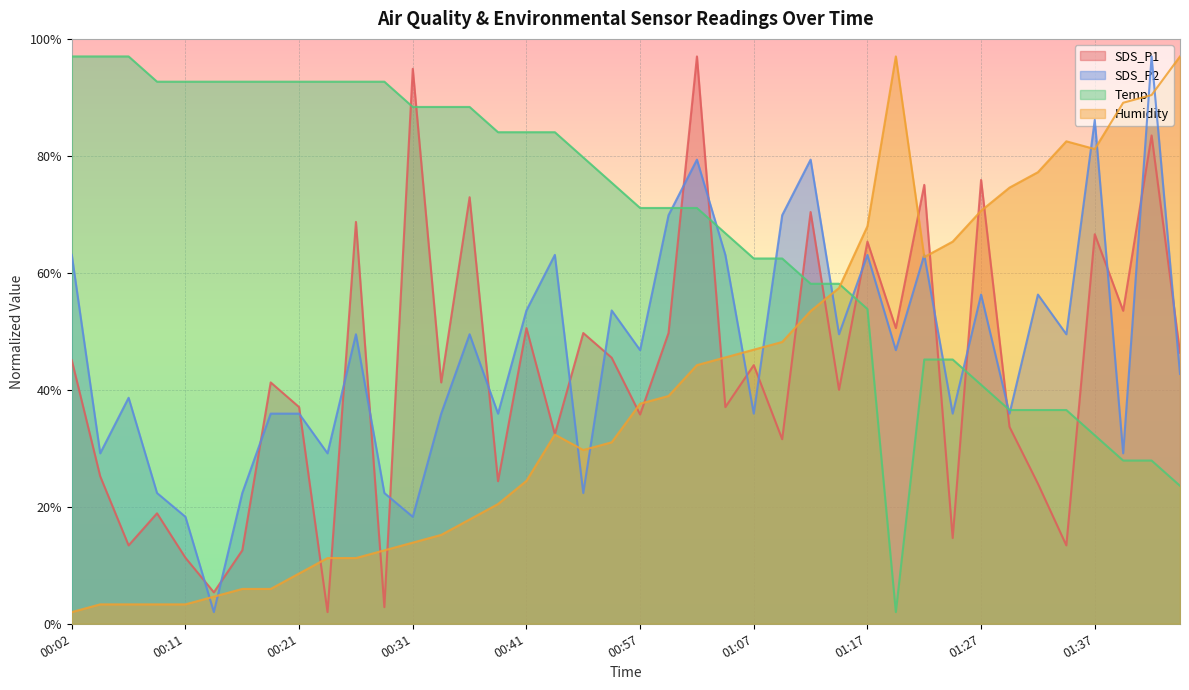

What is the sum of the SDS_P2 values at 01:43 and 01:32?

85.4